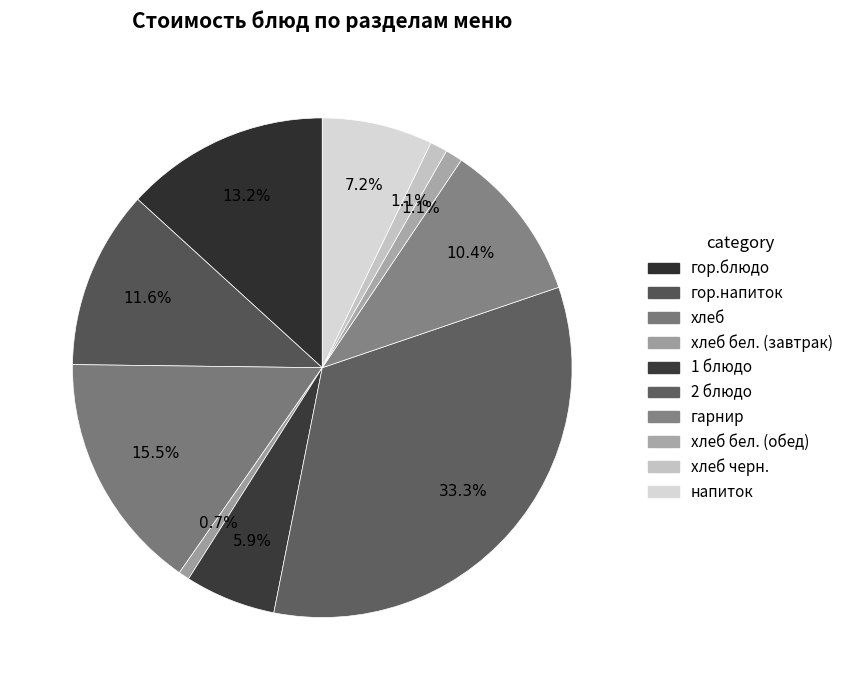

How many slices are in this pie chart?

10